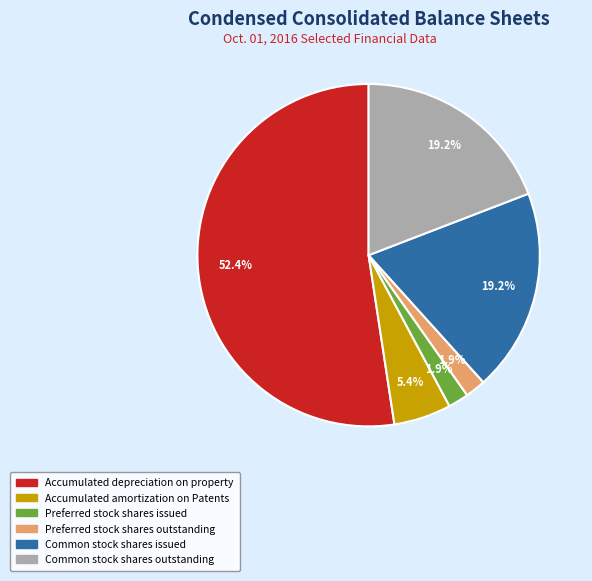

To the nearest percent, what portion does Common stock shares issued represent?

19%